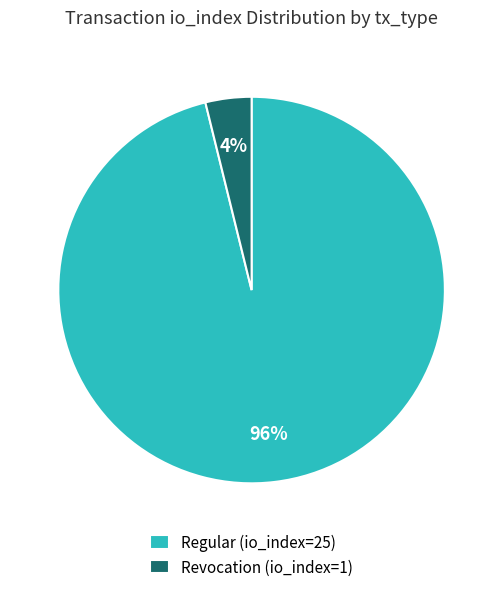

To the nearest percent, what portion does Revocation (io_index=1) represent?

4%